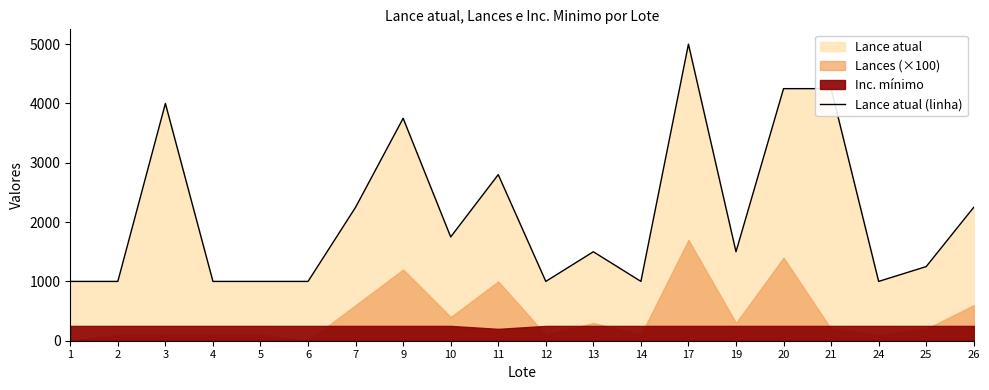

Where is the first local minimum?

10